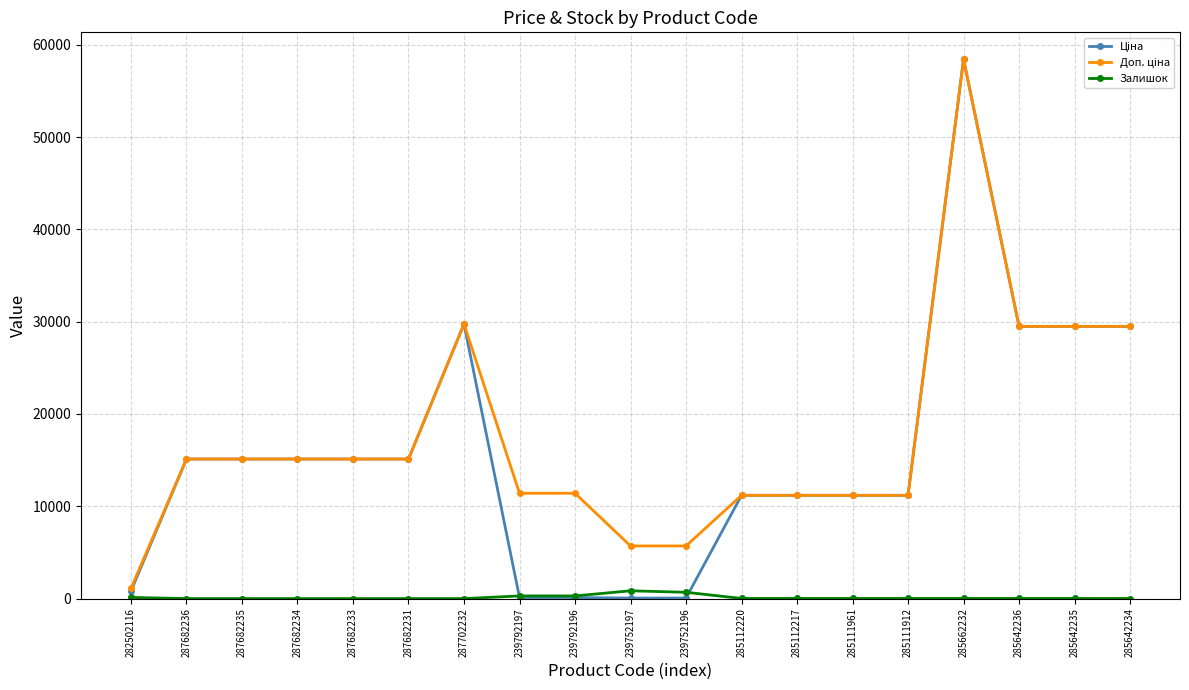

At which category does the chart reach its peak across all series?

285662232